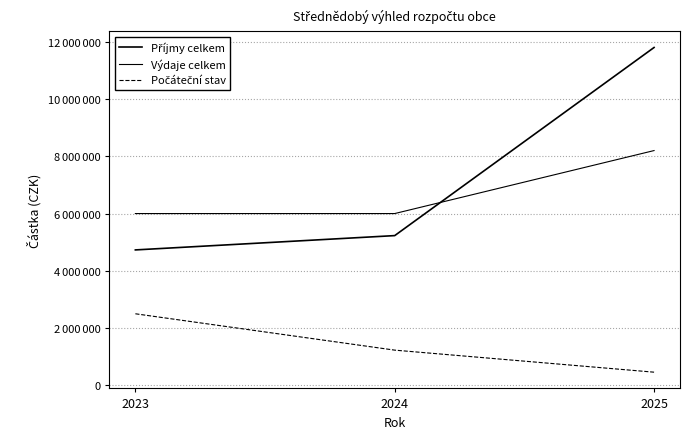

At which label does Počáteční stav first exceed 1230000?

2023